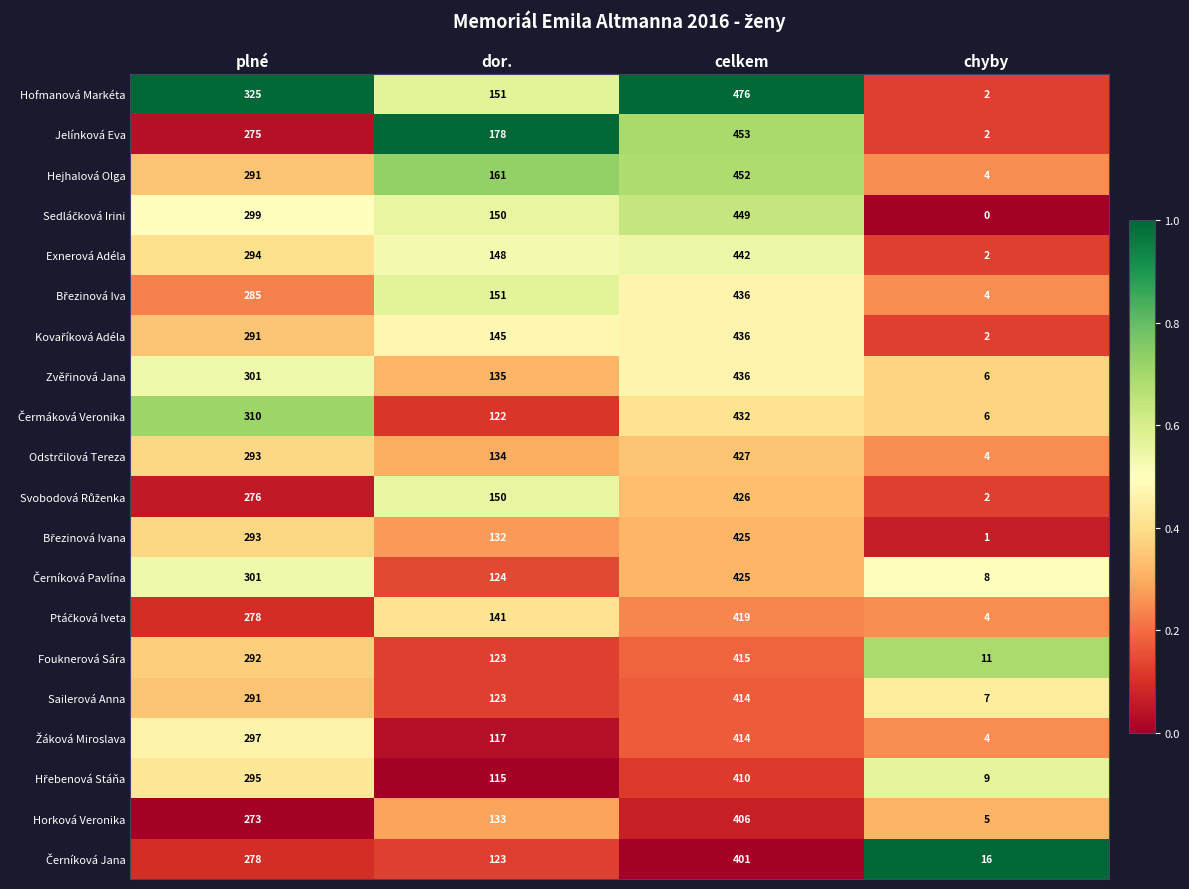

At which category is the sum across all series the highest?

celkem